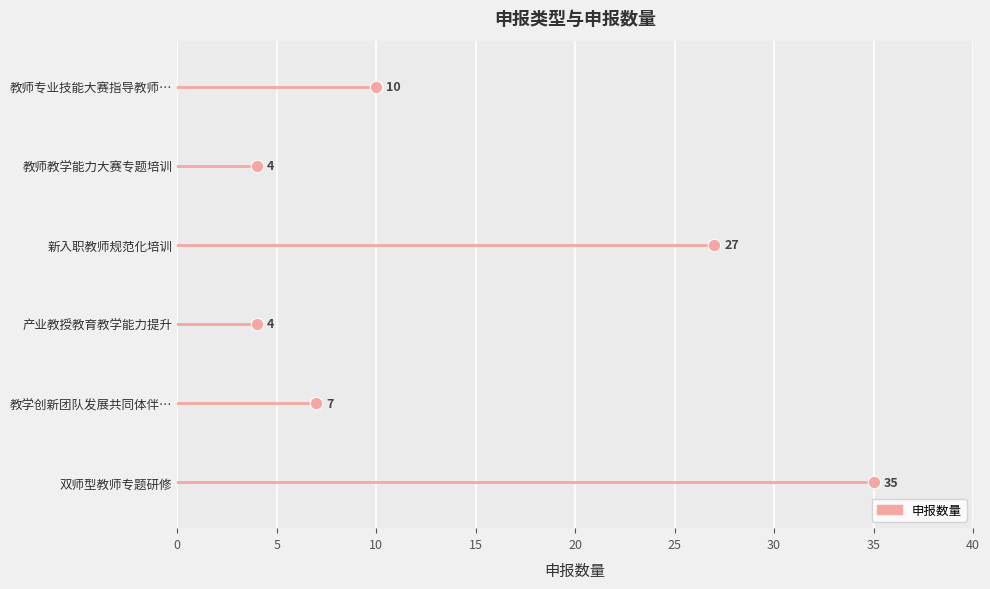

How many data points are less than 10?

3